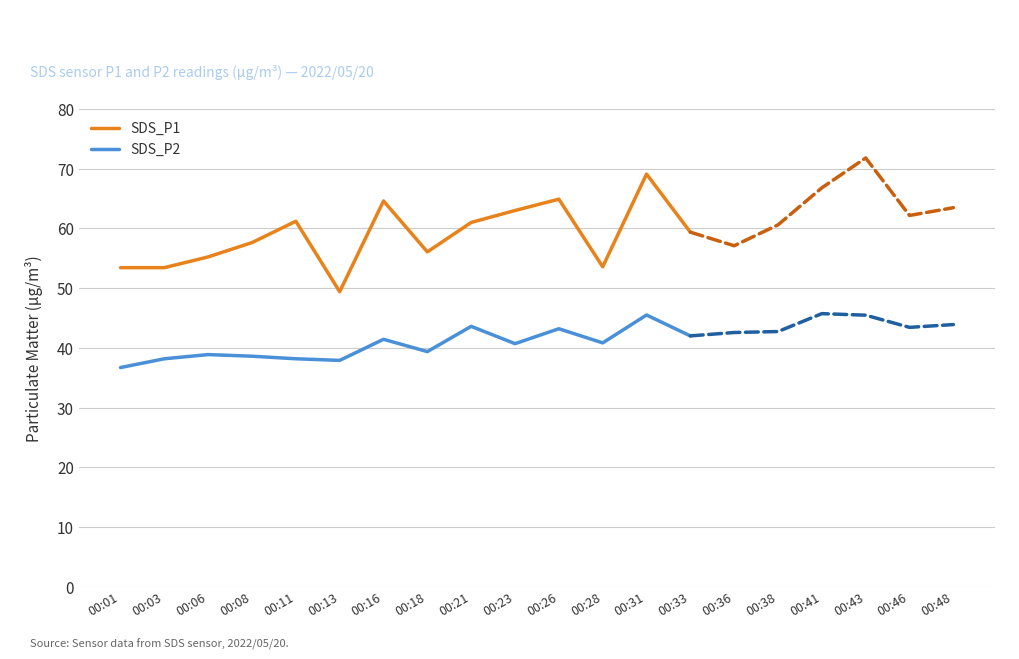

What is the spread (max minus min) of values at 00:11?

23.0